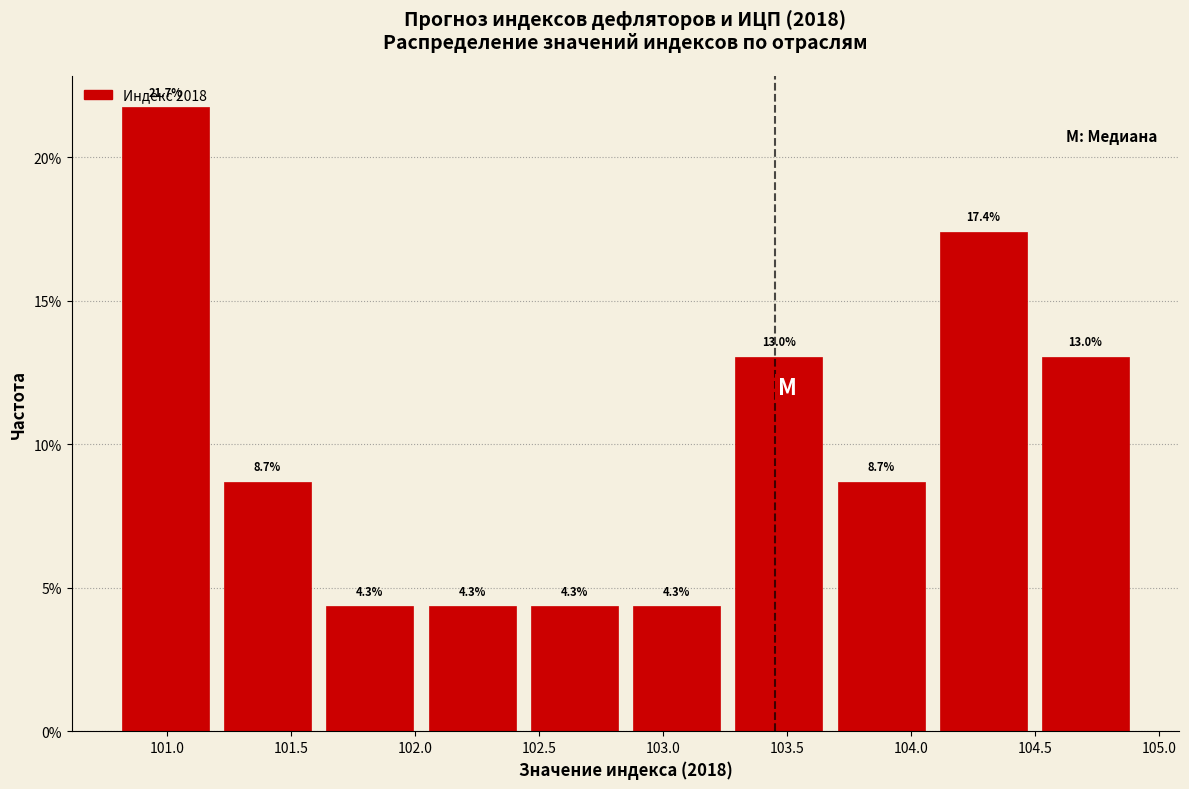

Which range on the x-axis has the tallest bar?

100.80 to 101.20